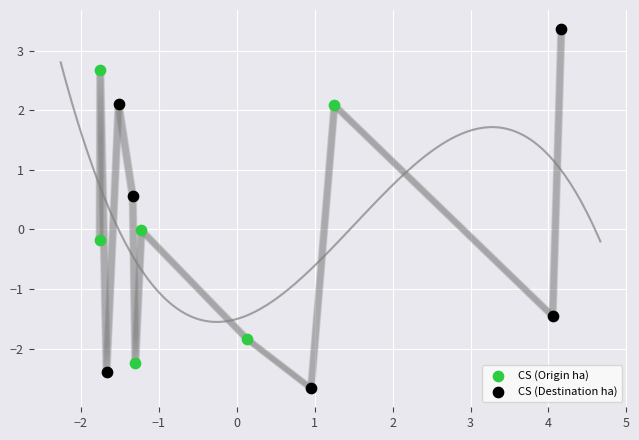

Which series contains the lowest Y value?

CS (Destination ha)